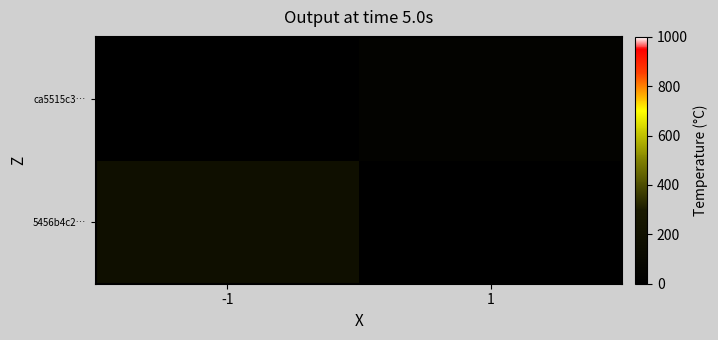

List the series in order of their peak value, highest first.

5456b4c2…, ca5515c3…